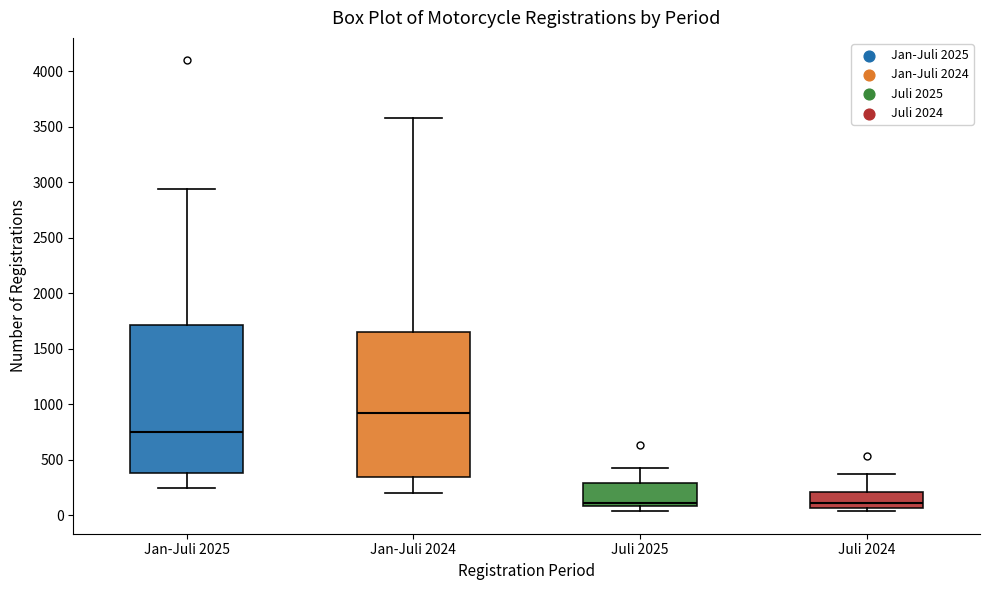

Which box has the highest median line?

Jan-Juli 2024